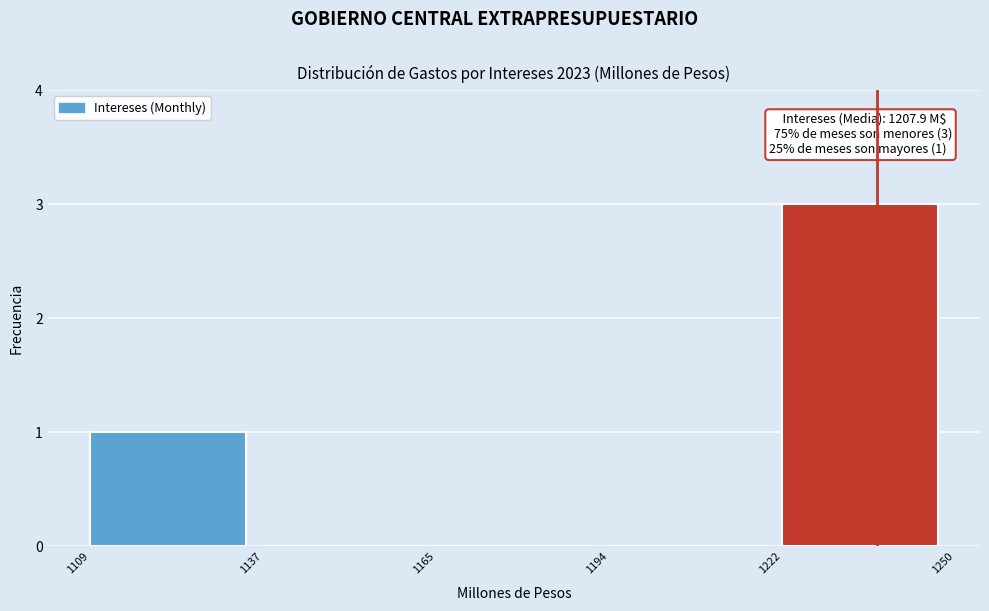

Which range on the x-axis has the tallest bar?

1222 to 1250